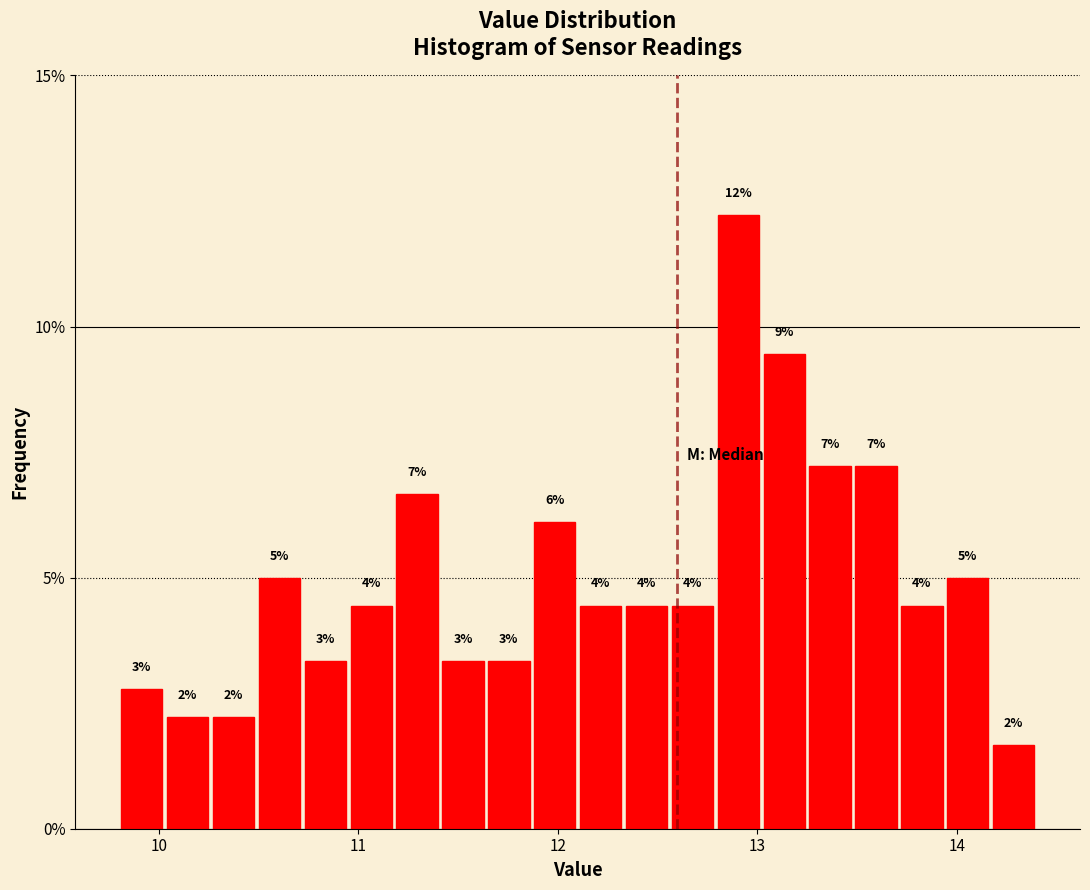

Around what value on the x-axis is the tallest bar? Give the approximate position of its centre, as read against the axis.

12.9